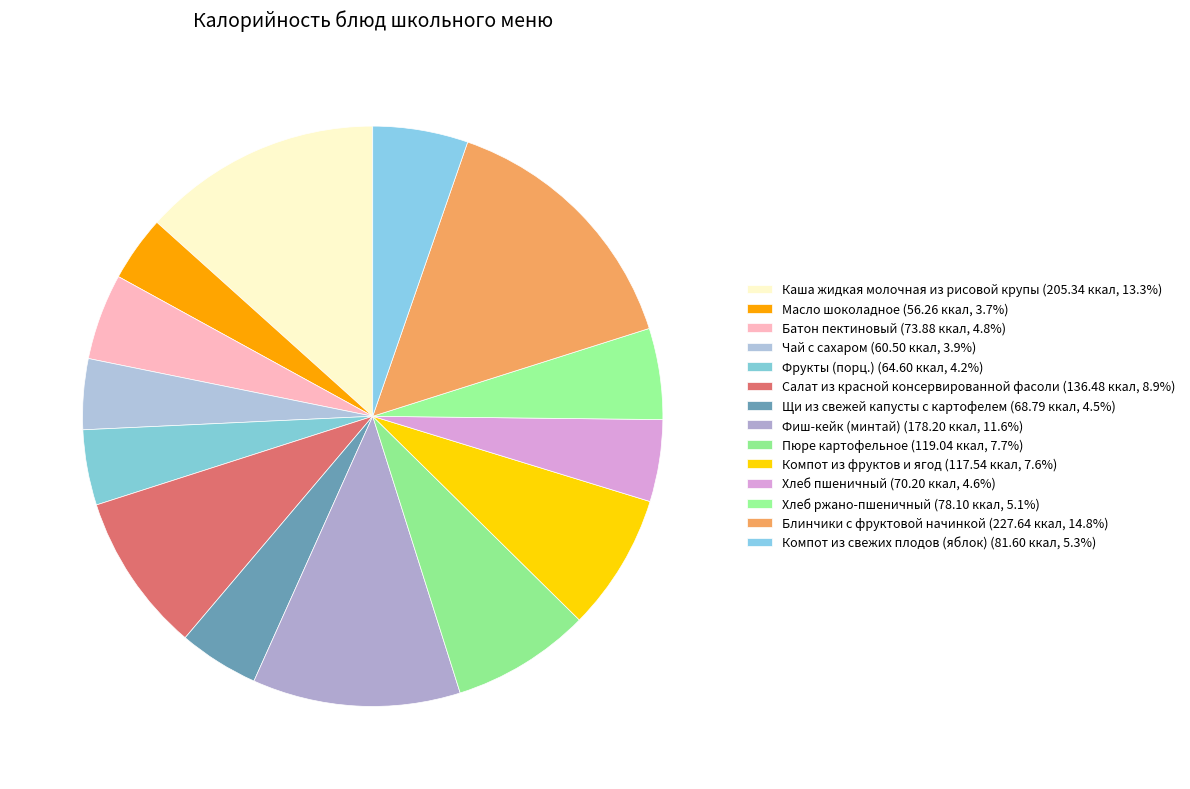

Is there a majority slice in this chart?

No